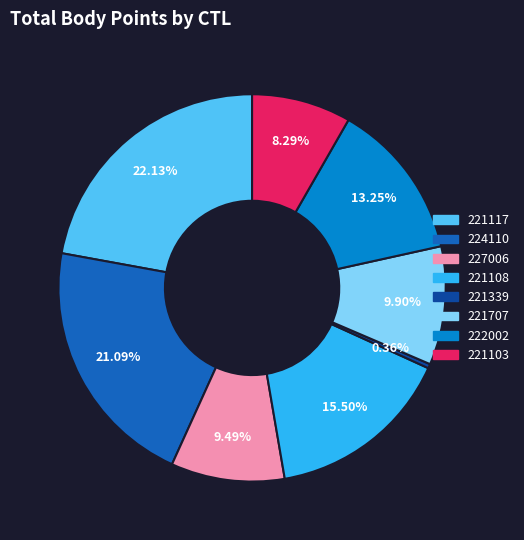

What percentage is the 221707 slice, to the nearest percent?

10%